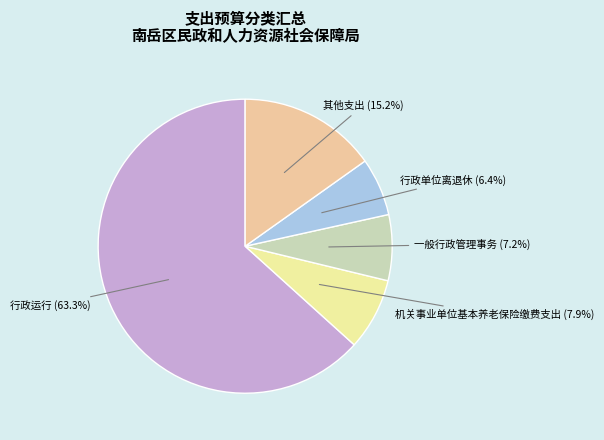

How many slices are in this pie chart?

5